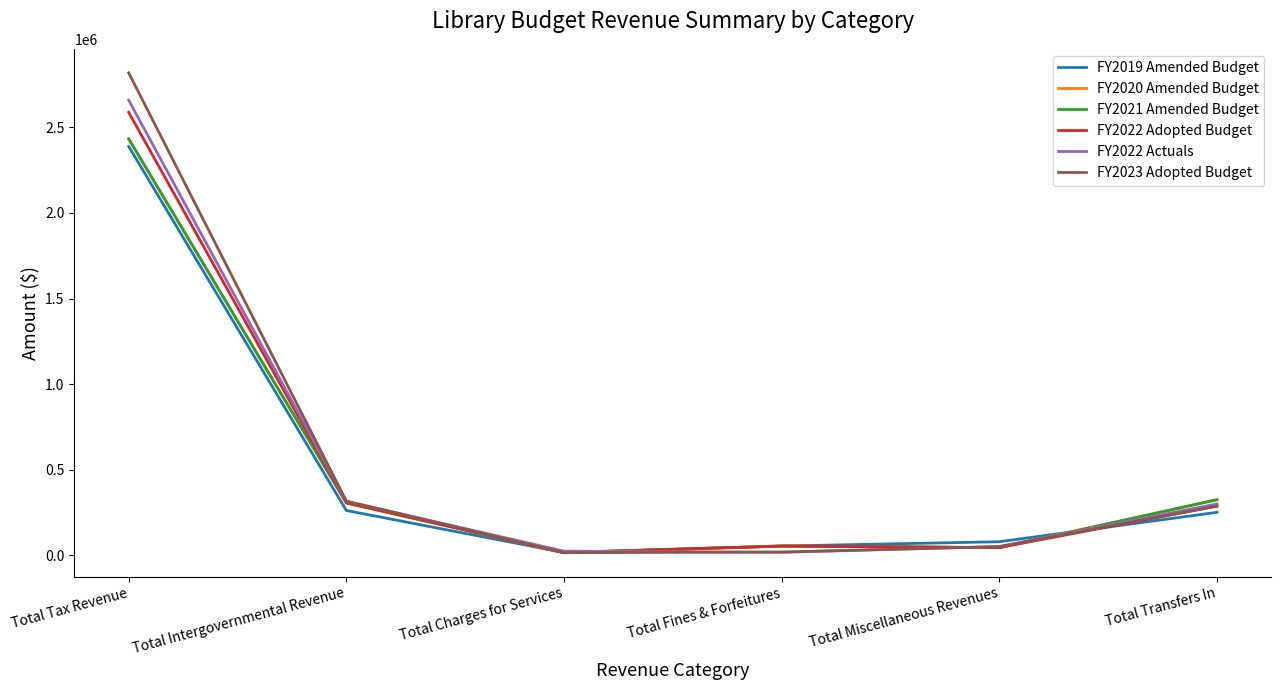

What is the difference between the second highest and second lowest values in the FY2022 Adopted Budget series?

262184.0